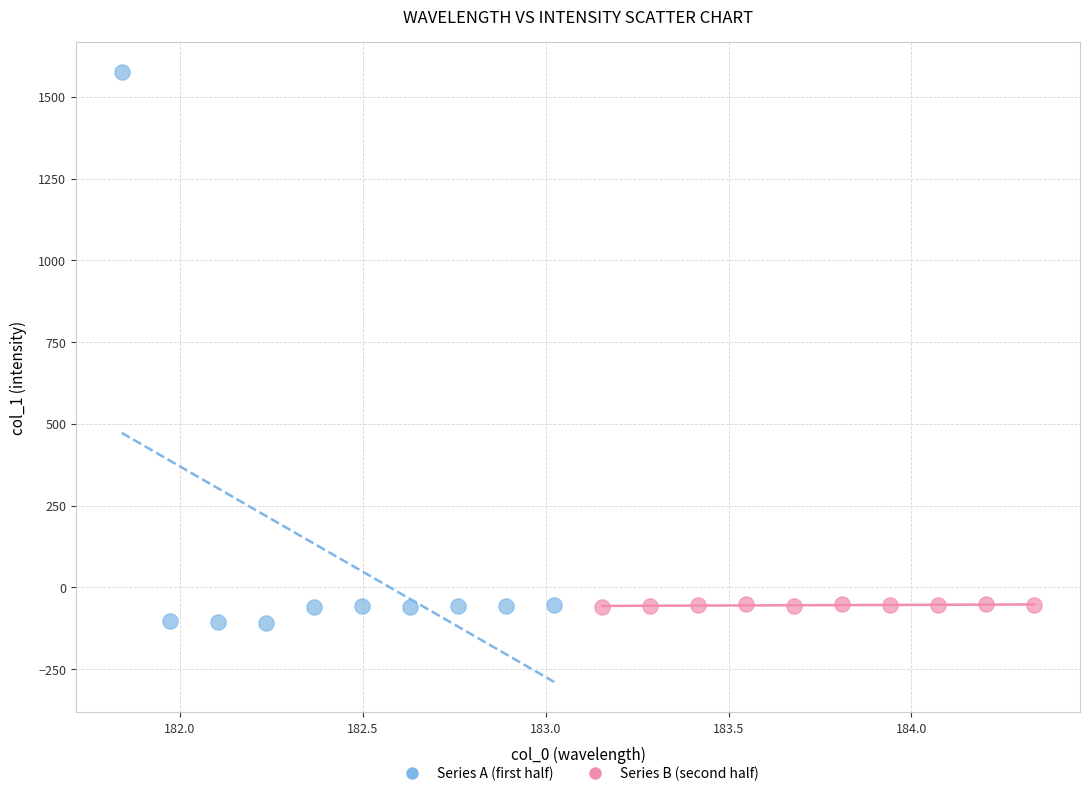

Which series has the largest Y range (max minus min)?

Series A (first half)